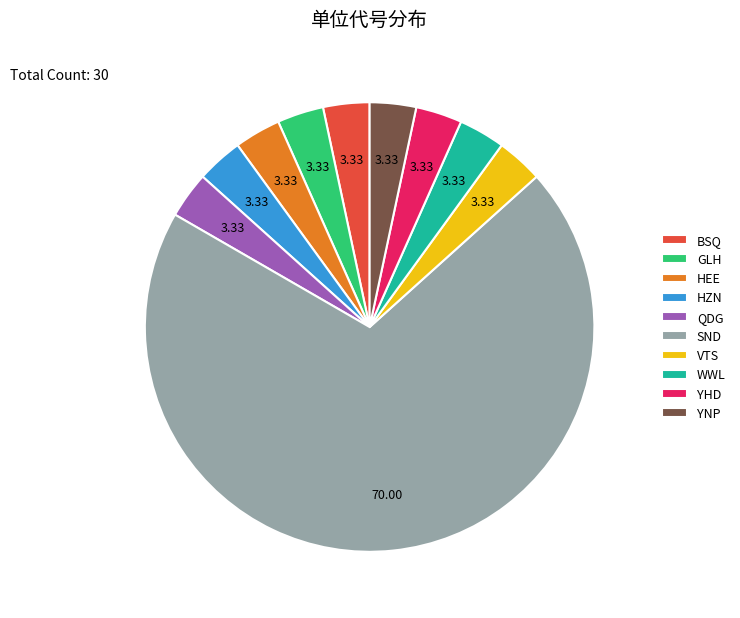

Is SND the majority of the pie?

Yes